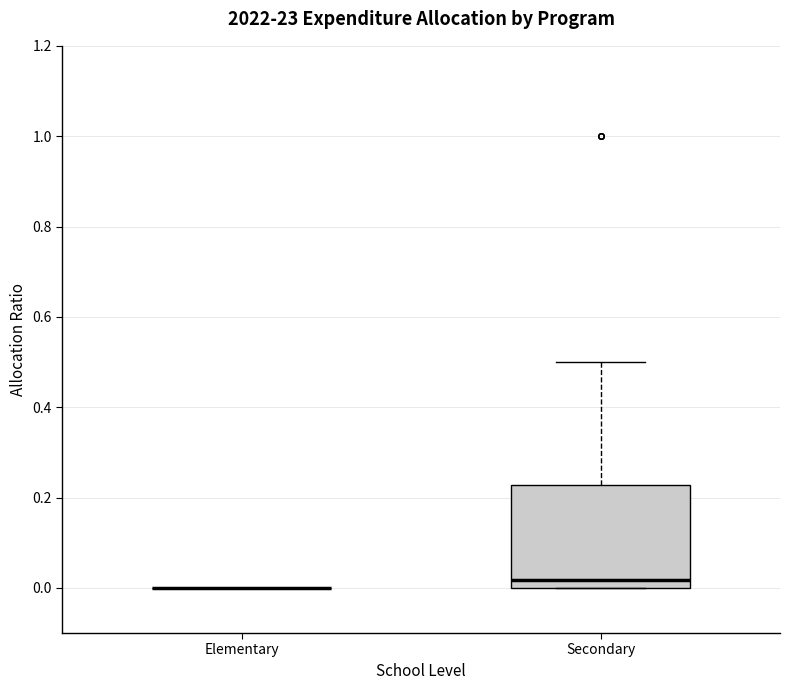

Comparing the boxes themselves (not the whiskers), which one is the tallest?

Secondary